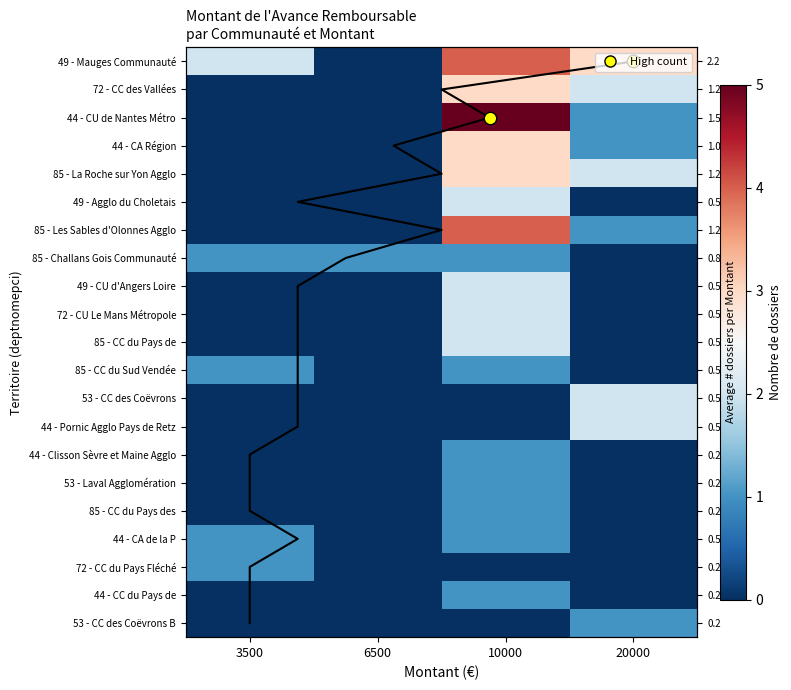

What is the difference between the maximum and minimum values in the 49 - Agglo du Choletais series?

2